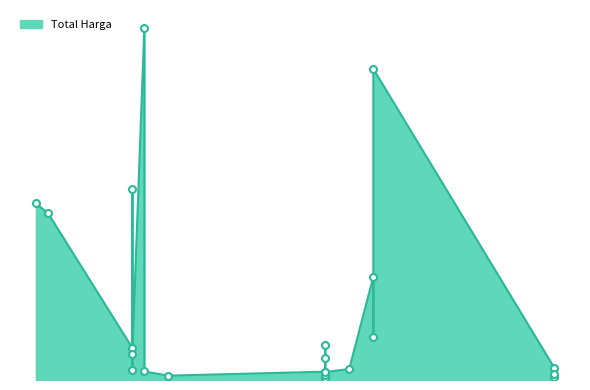

Which has a higher value, 2021-11-19 or 2021-12-02?

2021-12-02